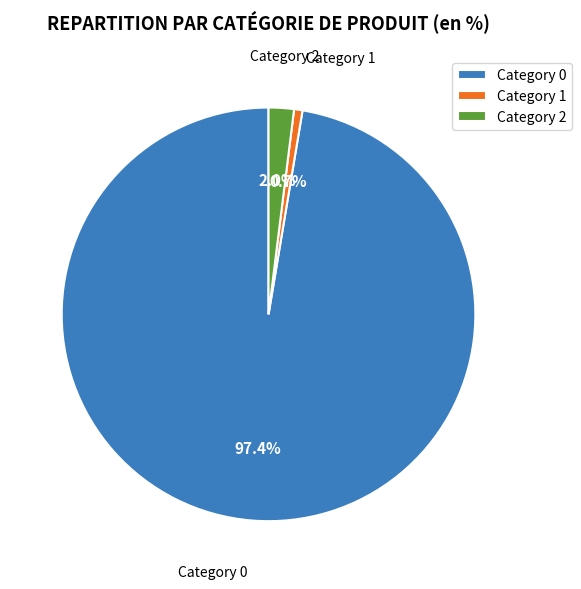

Between Category 1 and Category 0, which is larger?

Category 0